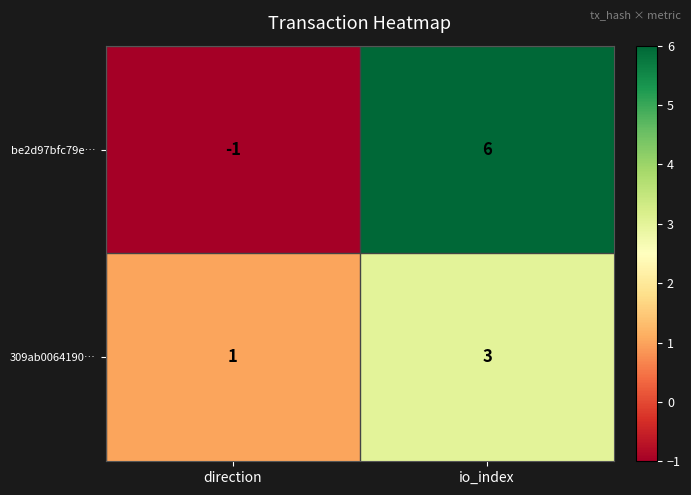

What value does the 309ab0064190… series have at io_index?

3